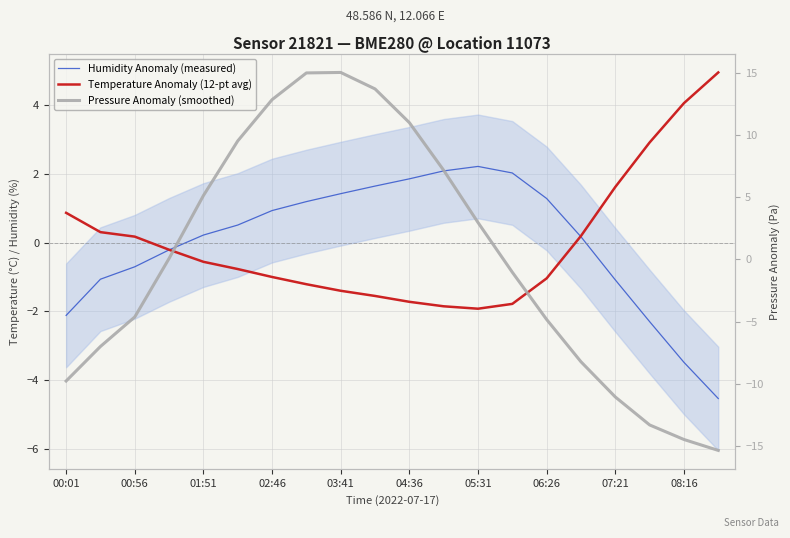

What is the difference between the highest and lowest values at 13?

3.8